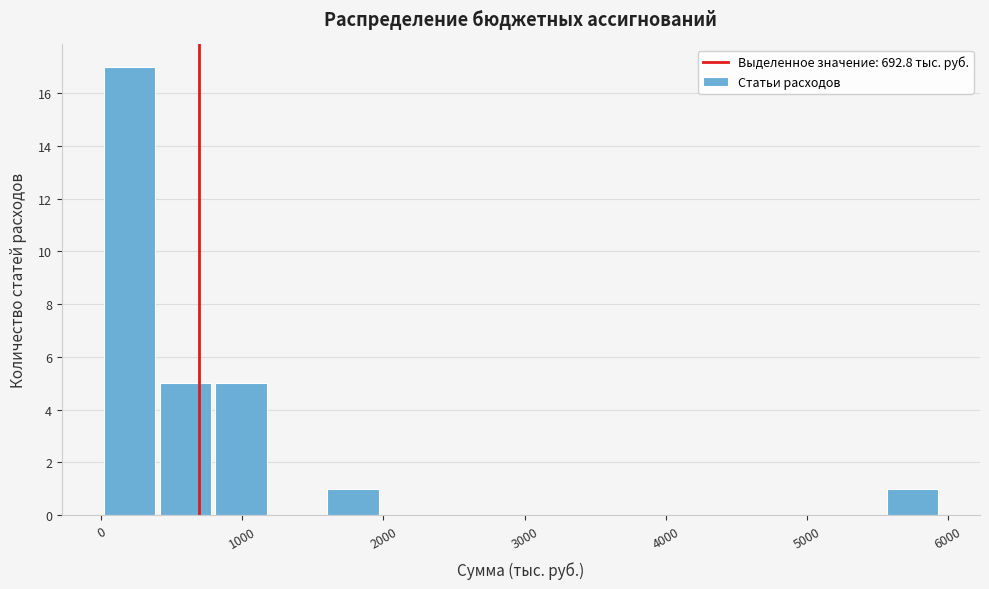

Read against the x-axis, roughly where is the centre of the tallest bar?

200